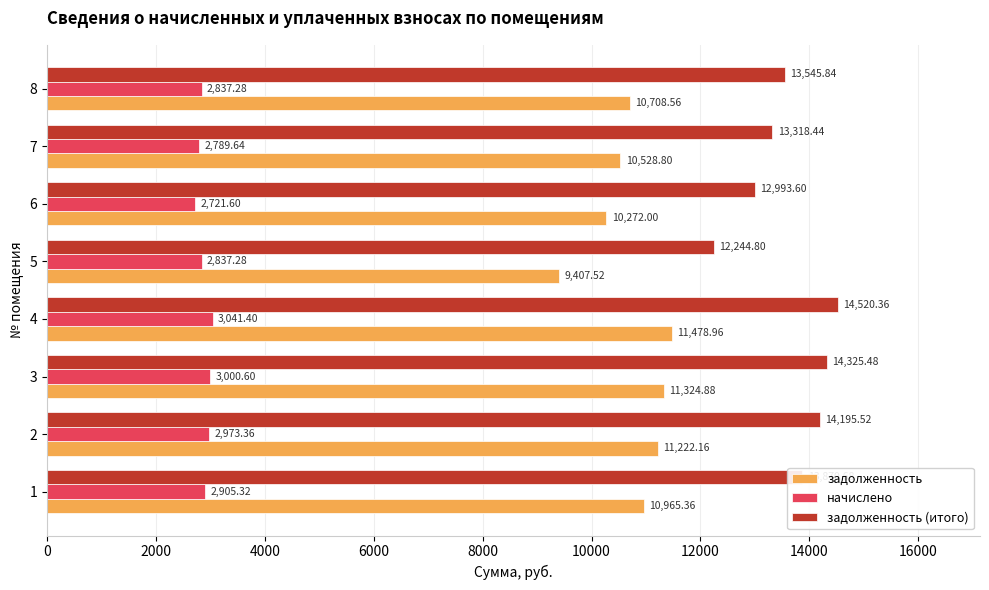

Is the value of задолженность (итого) at 6 greater than the value of задолженность at 3?

Yes